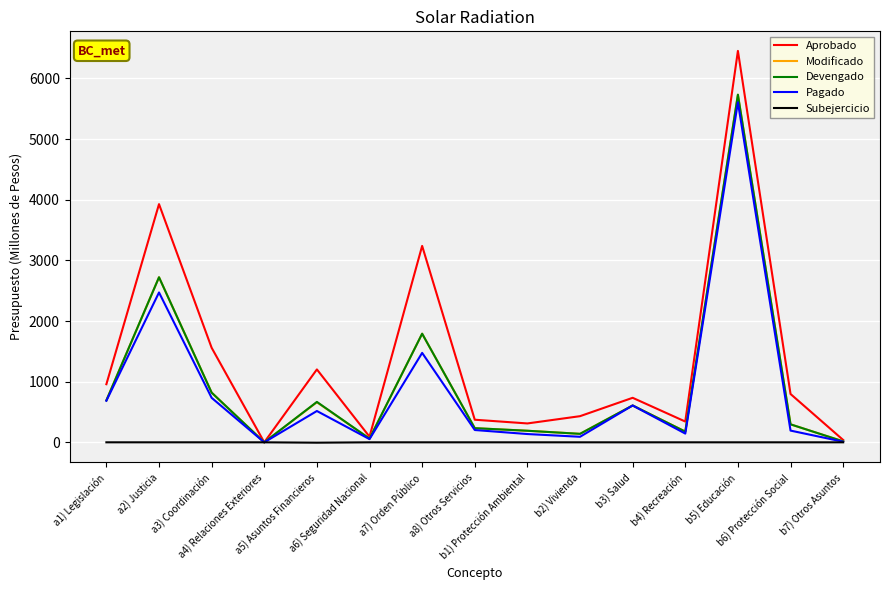

What is the greatest value displayed?

6453.2